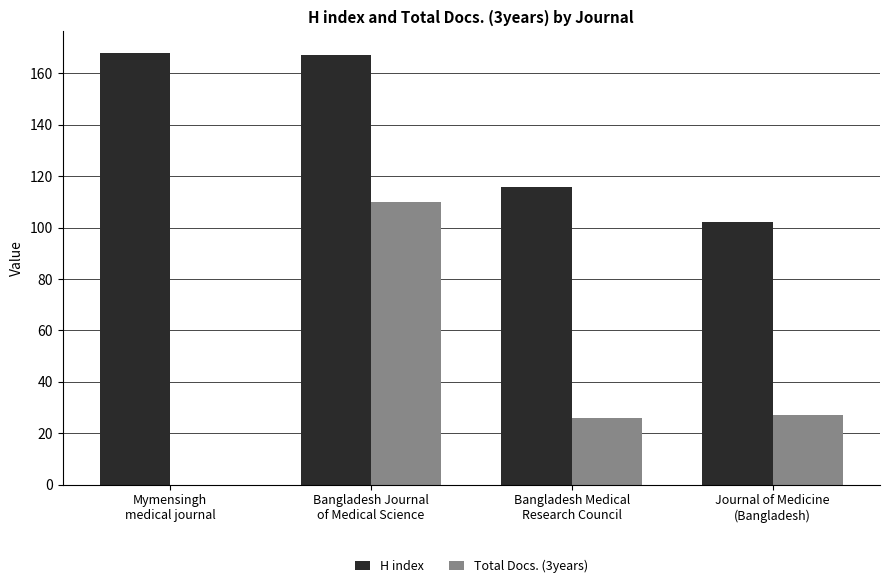

What is the sum of all Total Docs. (3years) values?

163